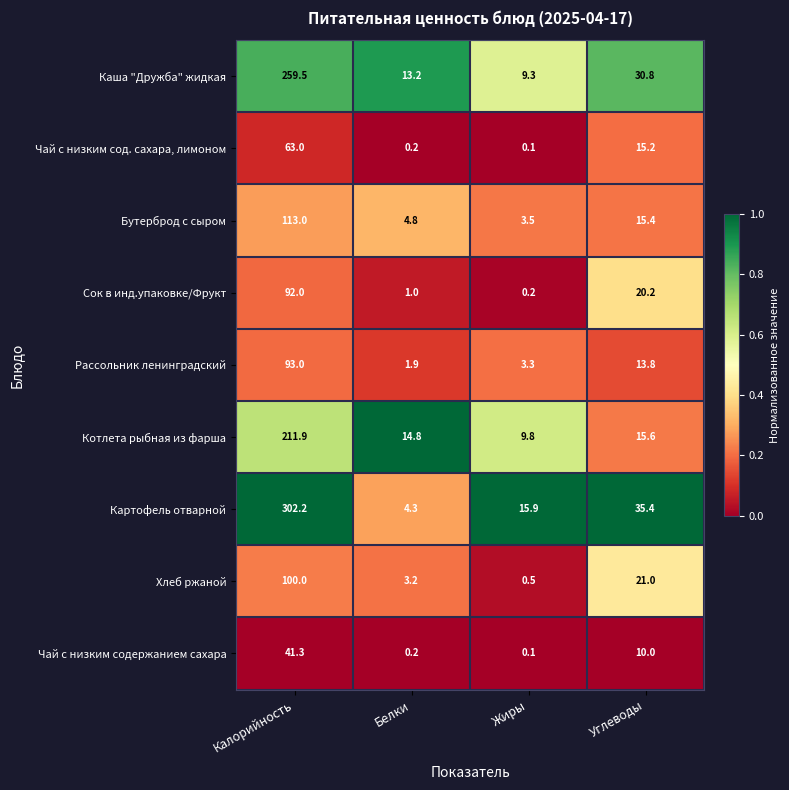

True or false: Чай с низким содержанием сахара has a value of 0.2 at Белки.

True